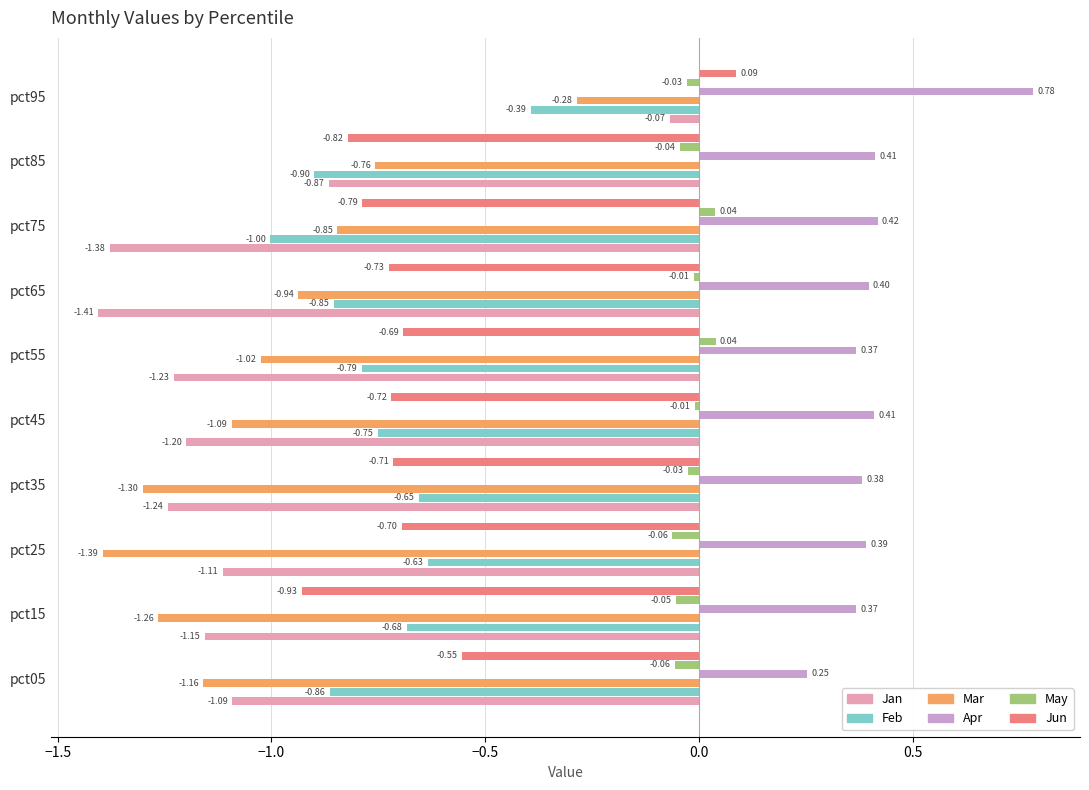

Which series has the largest total across all categories?

Apr